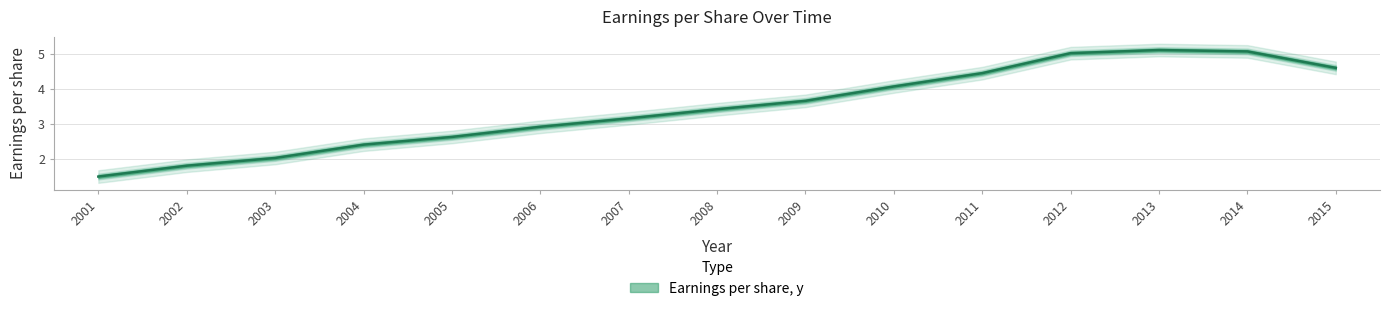

Where does the data first go above 3?

2007